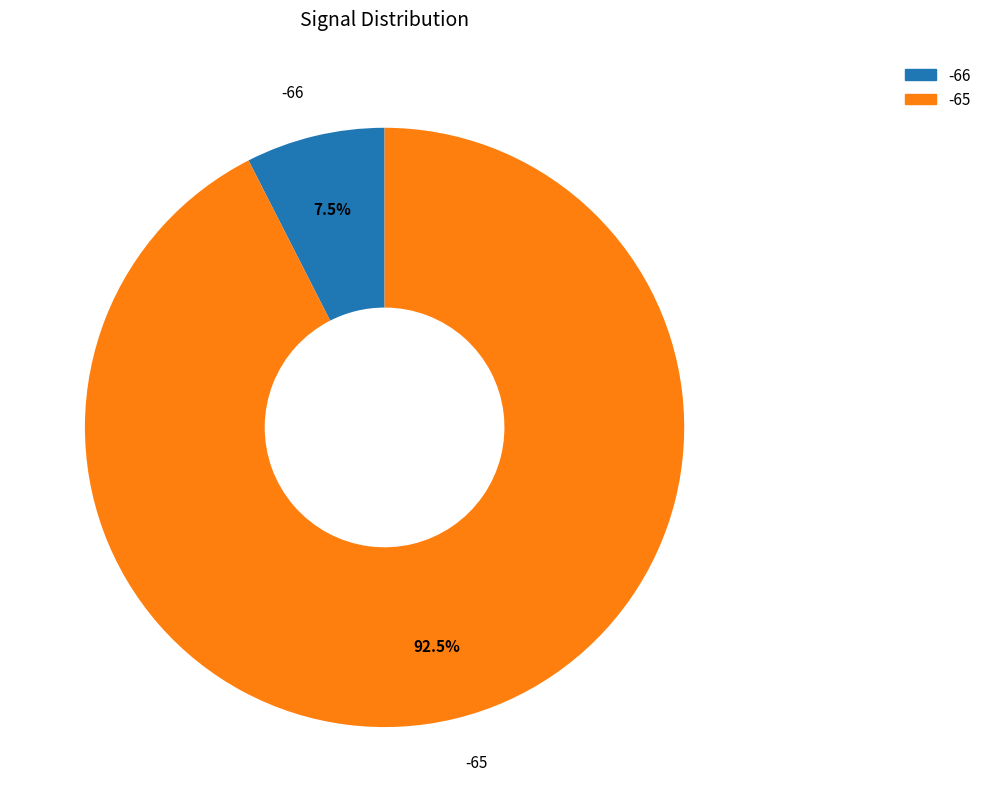

Does any single category account for the majority?

Yes